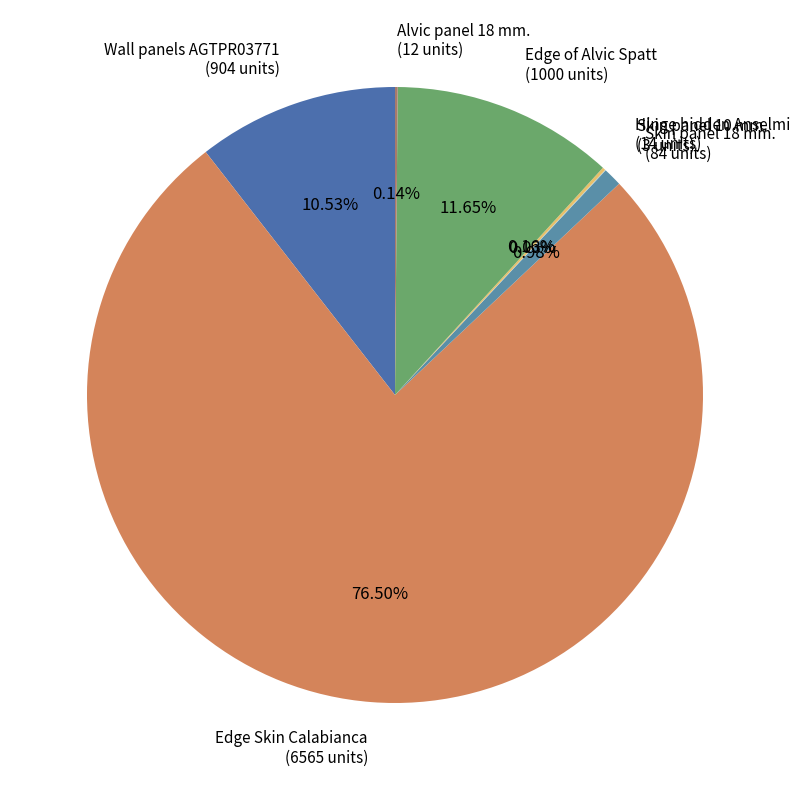

Between Wall panels AGTPR03771 (904 units) and Edge Skin Calabianca (6565 units), which is larger?

Edge Skin Calabianca (6565 units)